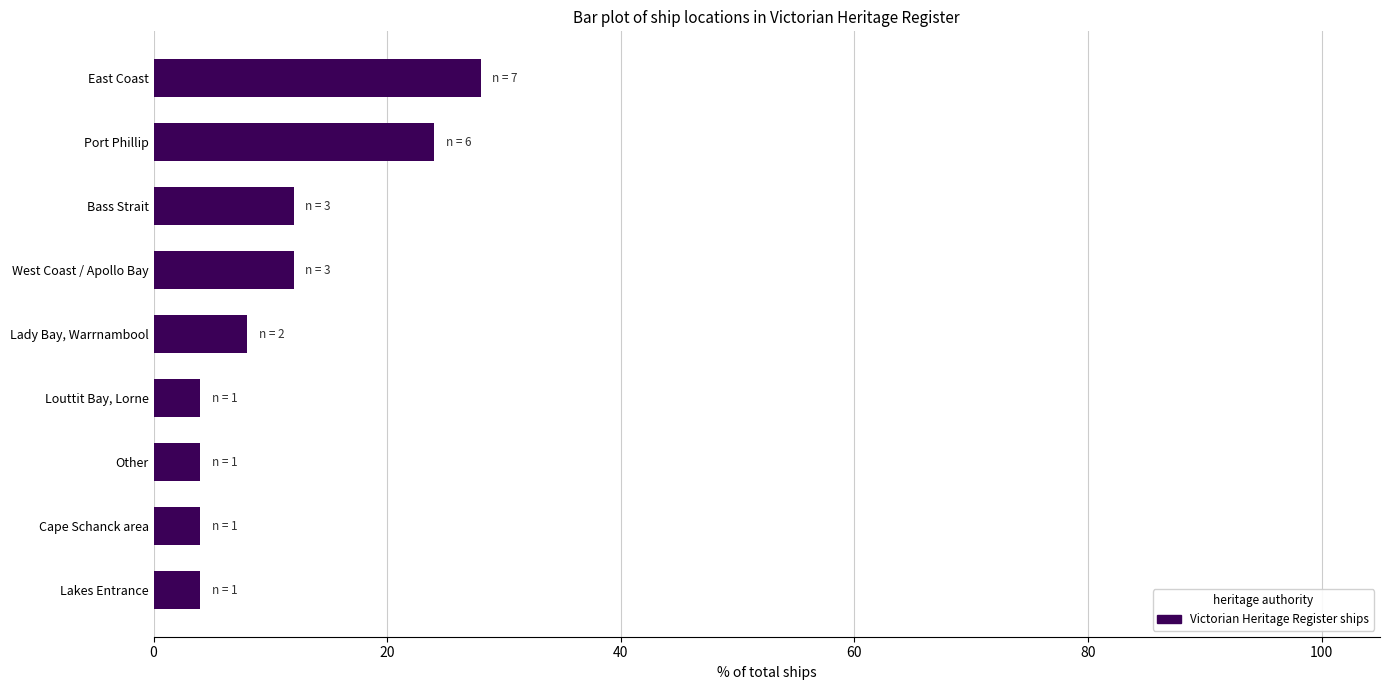

Which has a higher value, Port Phillip or Other?

Port Phillip